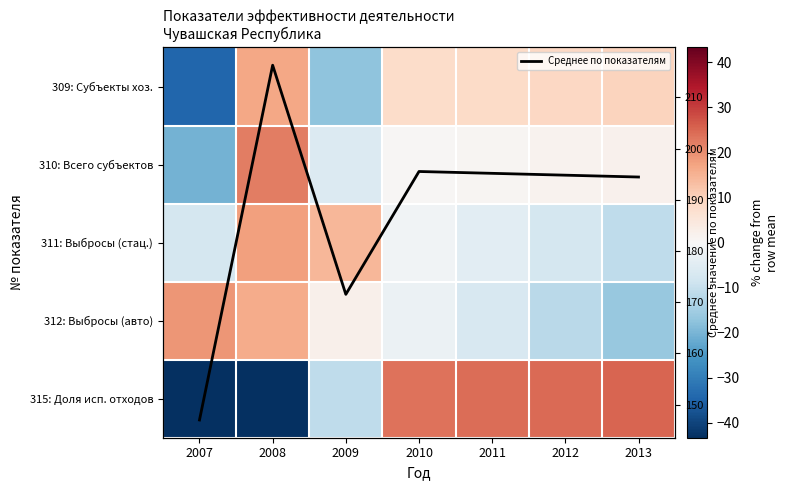

What is the difference between the maximum and second lowest values in the 309: Субъекты хоз. series?

34.2